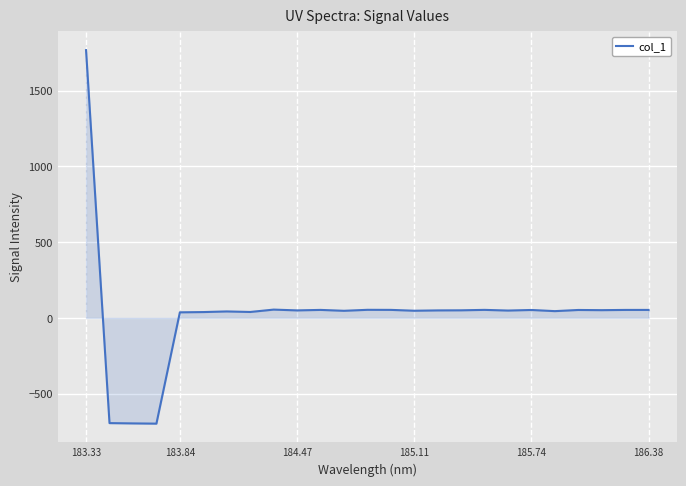

What is the difference between the second highest and minimum values?

752.8